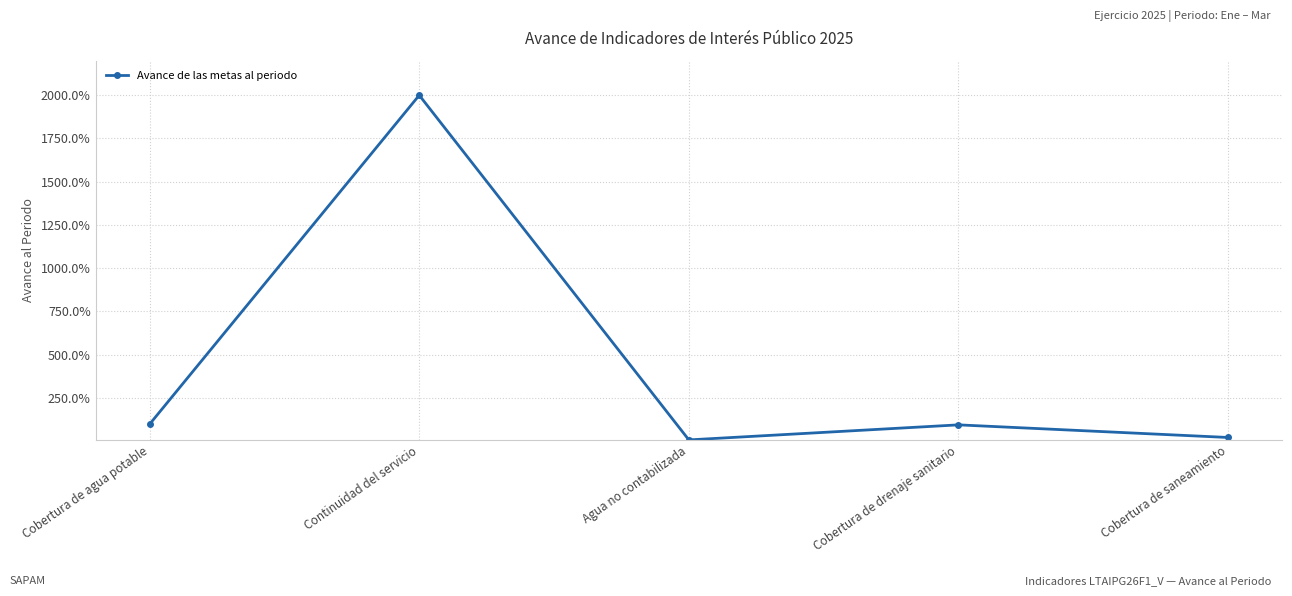

Where is the first local minimum?

Agua no contabilizada